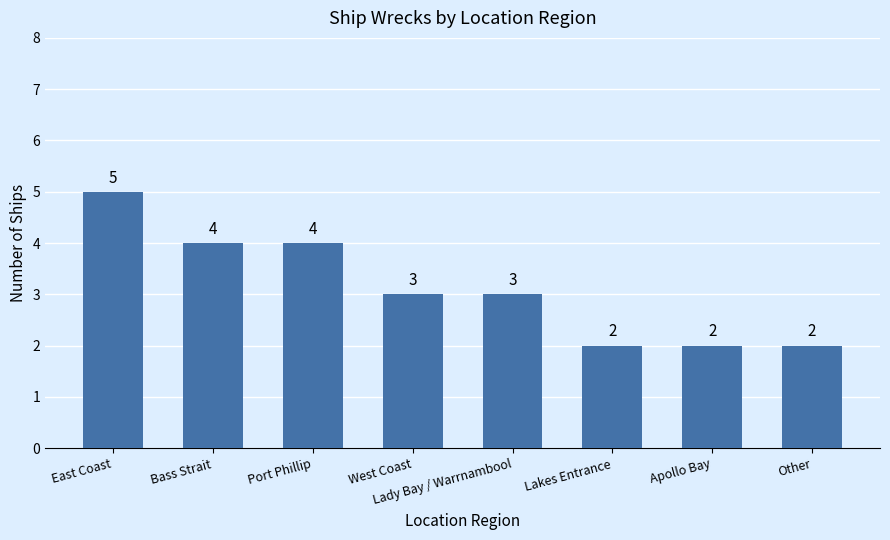

How many values are between 2 and 4?

7